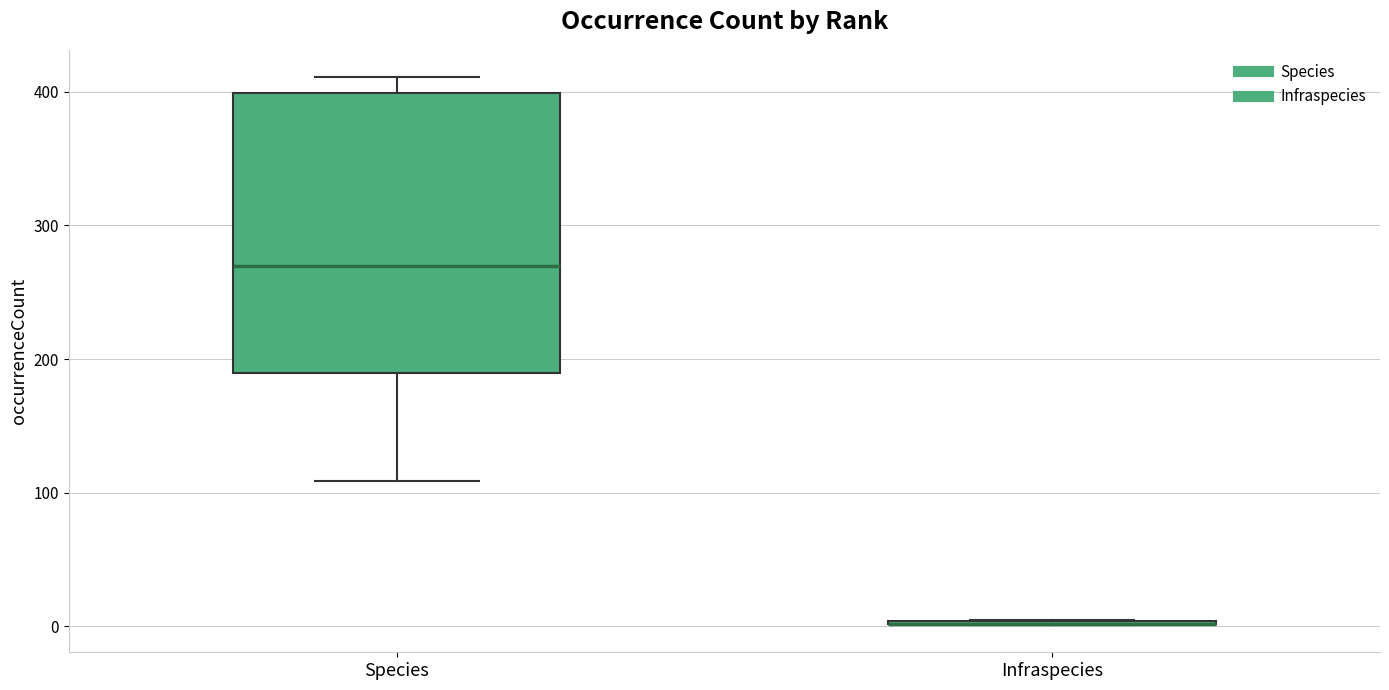

Comparing the boxes themselves (not the whiskers), which one is the tallest?

Species